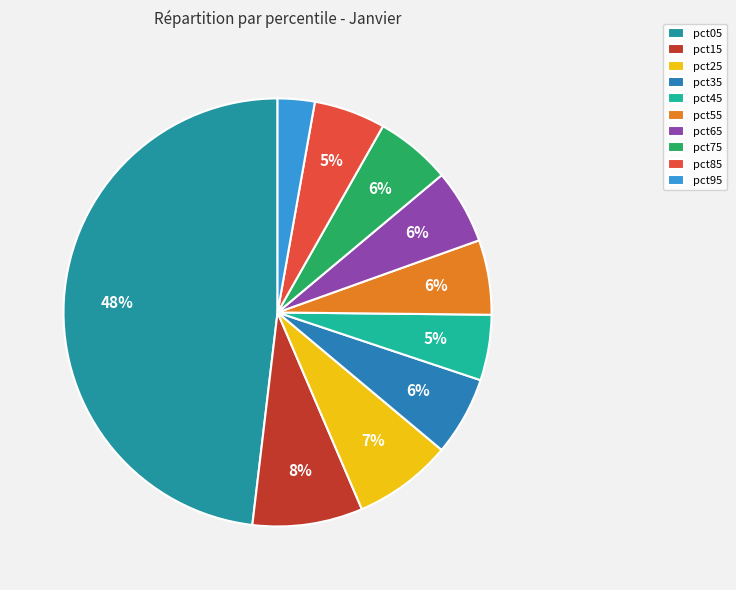

To the nearest percent, what is the difference between the largest and smallest slice percentages?

45%